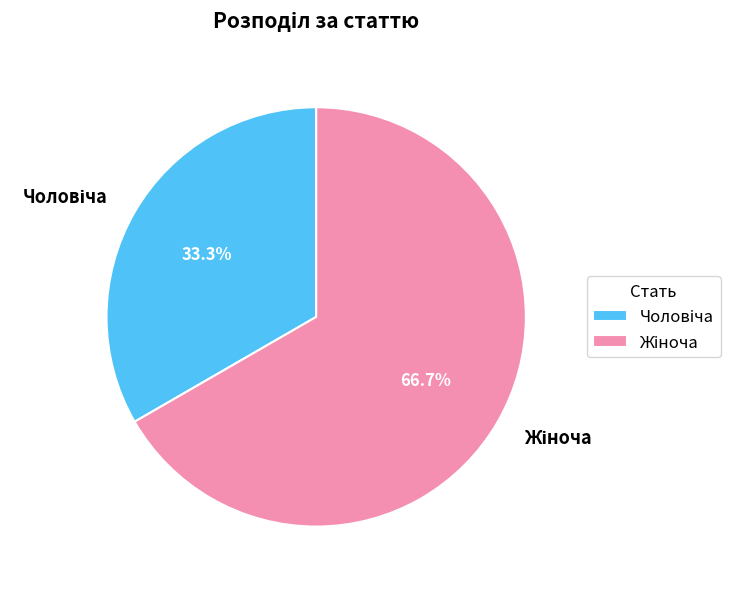

Does any single category account for the majority?

Yes